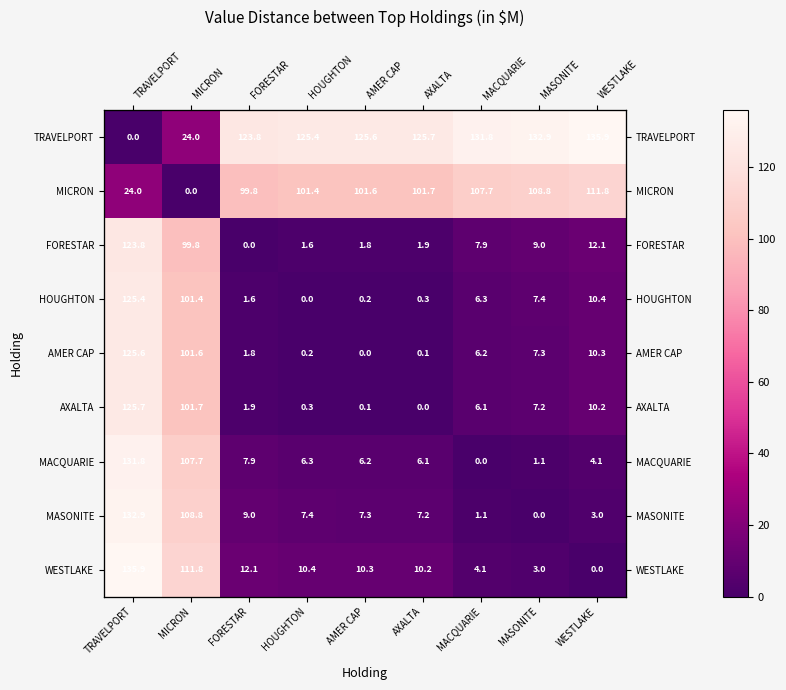

Rank the series by their maximum value, from highest to lowest.

TRAVELPORT, WESTLAKE, MASONITE, MACQUARIE, AXALTA, AMER CAP, HOUGHTON, FORESTAR, MICRON